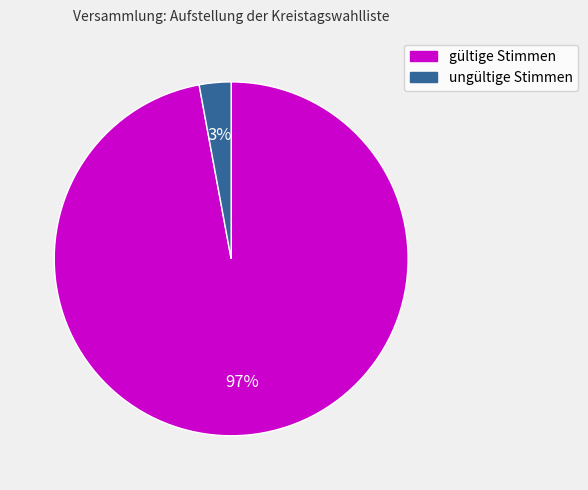

Is the sum of ungültige Stimmen and gültige Stimmen greater than half?

Yes